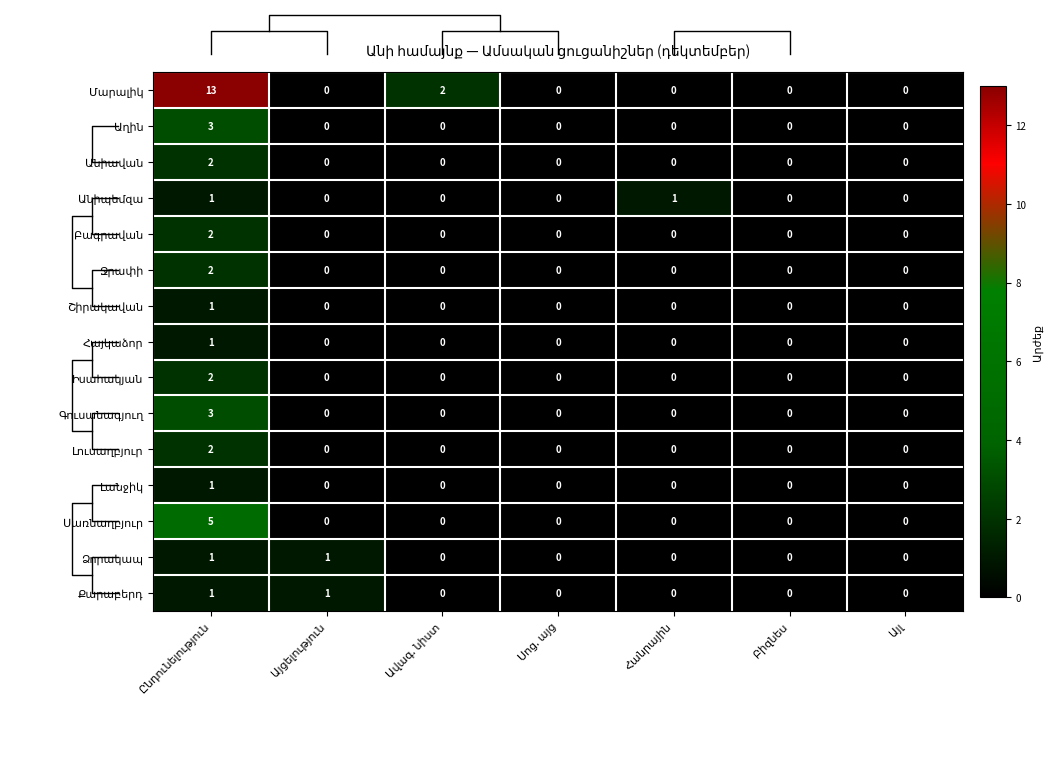

Is the value of Իսահակյան at Այլ greater than the value of Անիավան at Հանրային?

No